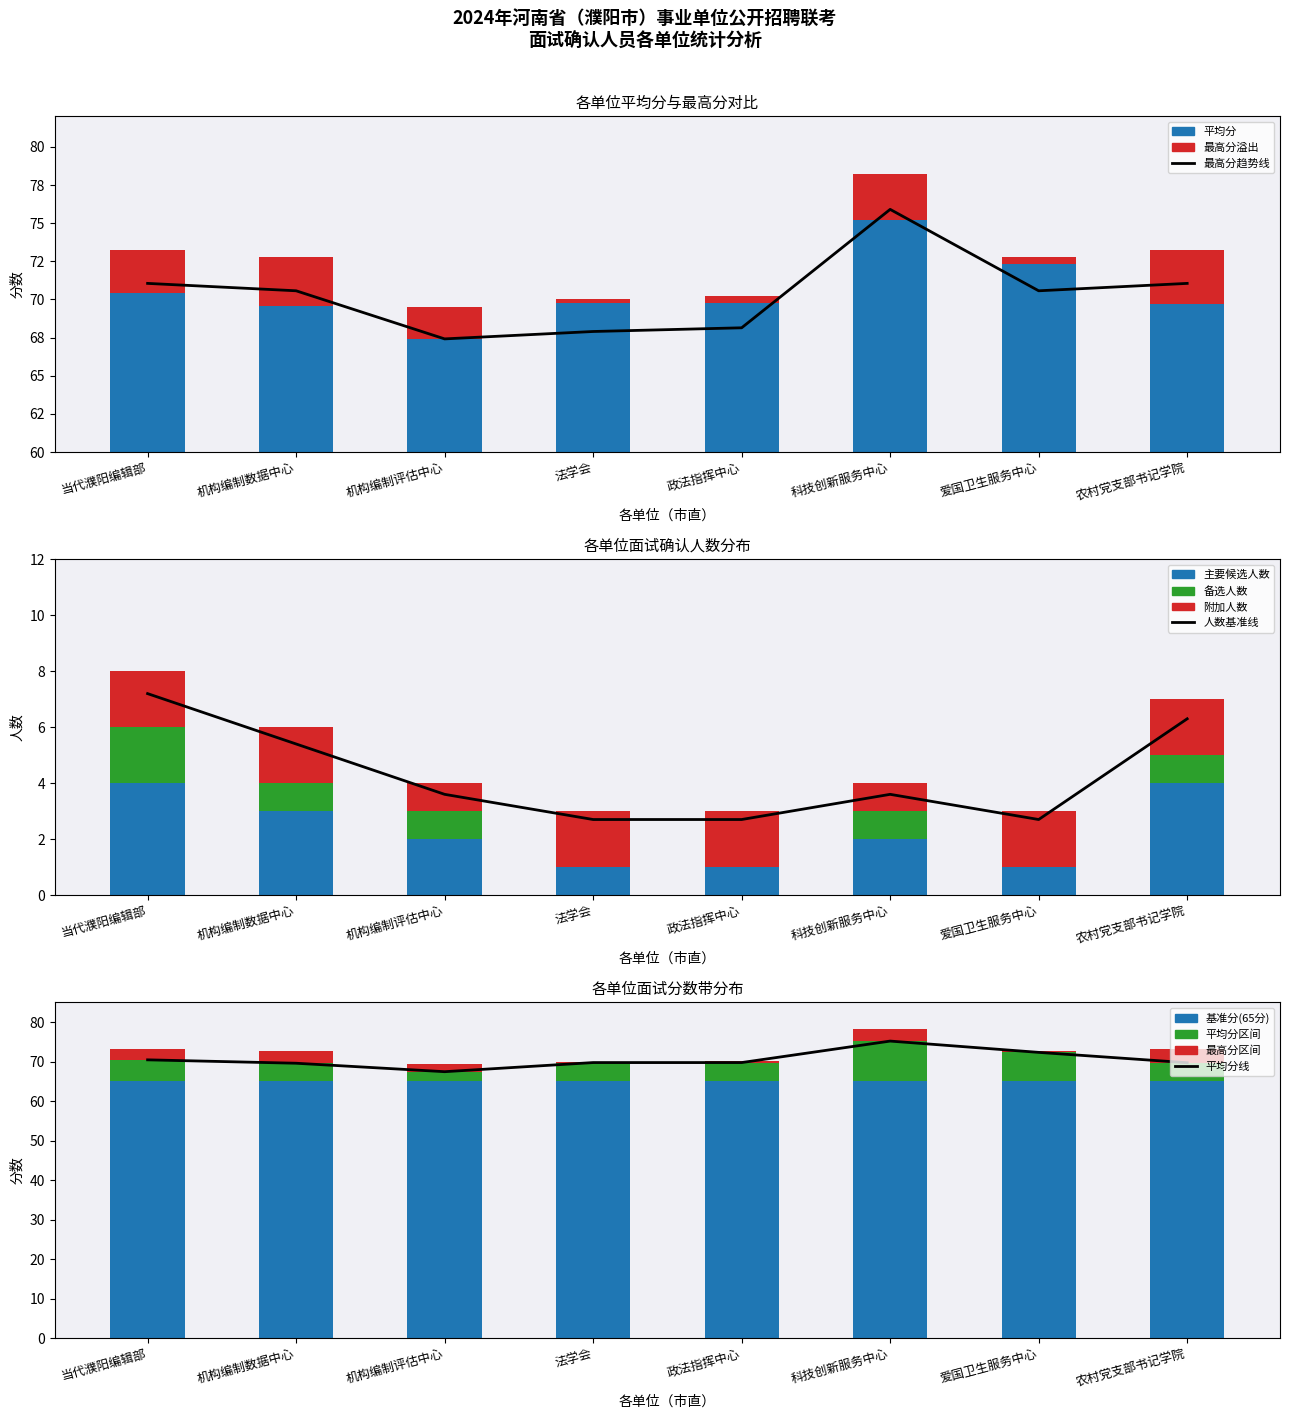

What is the minimum value shown in the chart?

2.7